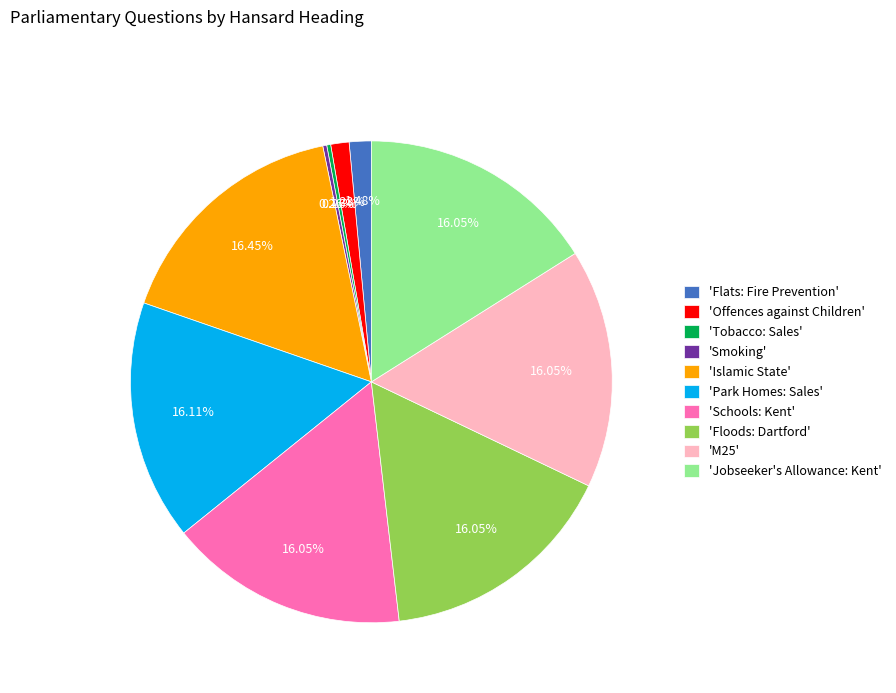

Combined, do 'Schools: Kent' and 'Floods: Dartford' account for over 50%?

No